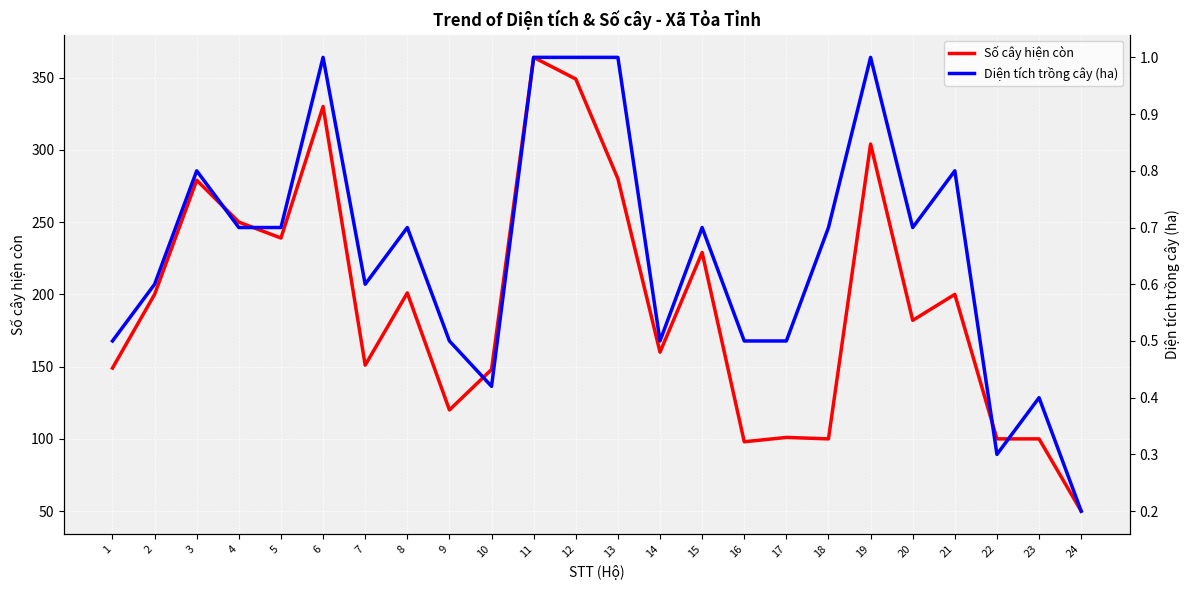

Rank the categories by Số cây hiện còn value from lowest to highest.

24, 16, 18, 22, 23, 17, 9, 10, 1, 7, 14, 20, 2, 21, 8, 15, 5, 4, 3, 13, 19, 6, 12, 11